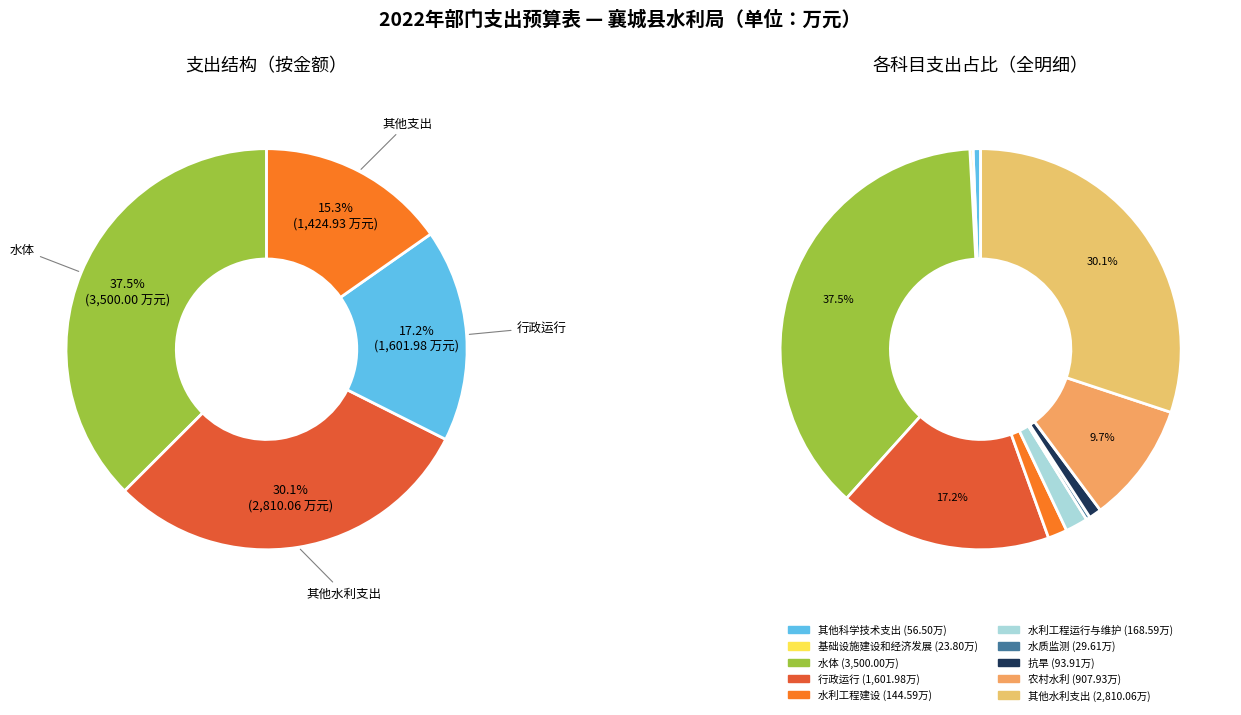

Combined, what portion of the pie is 水利工程建设 and 水利工程运行与维护?

3.4%